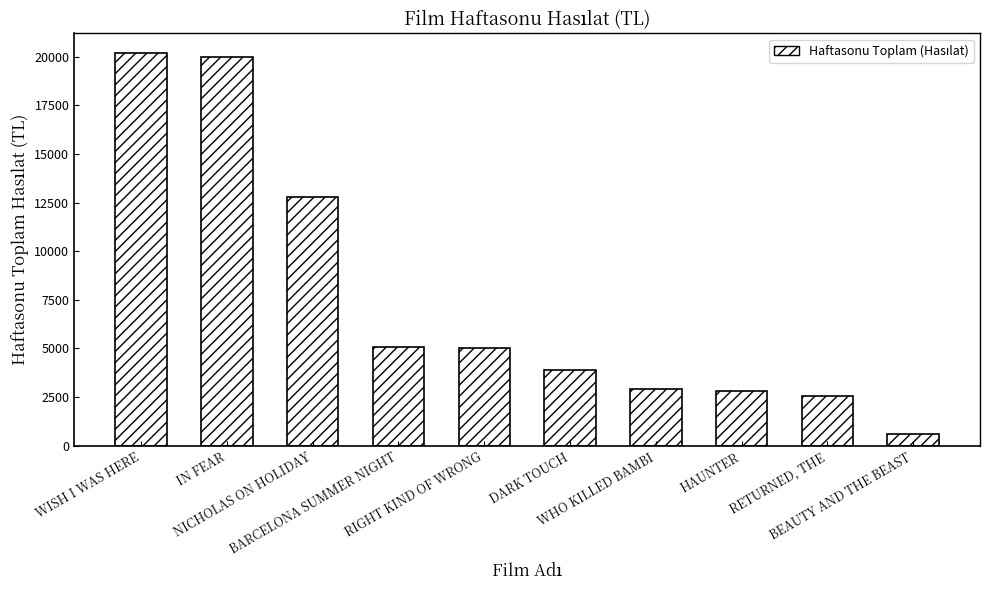

The chart shows a value of 8780.9 at RIGHT KIND OF WRONG. True or false?

False